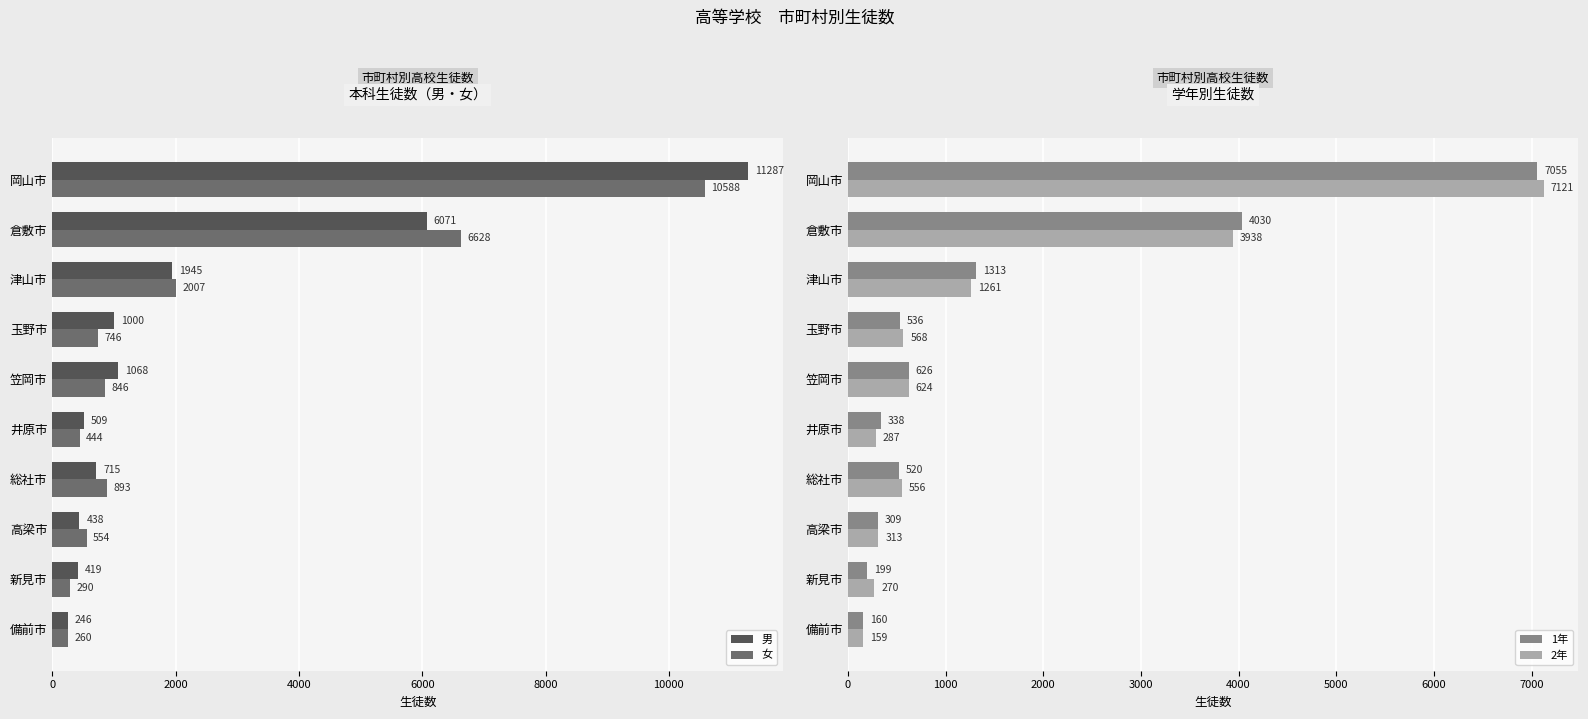

Is it true that 女 equals 893 at 総社市?

True